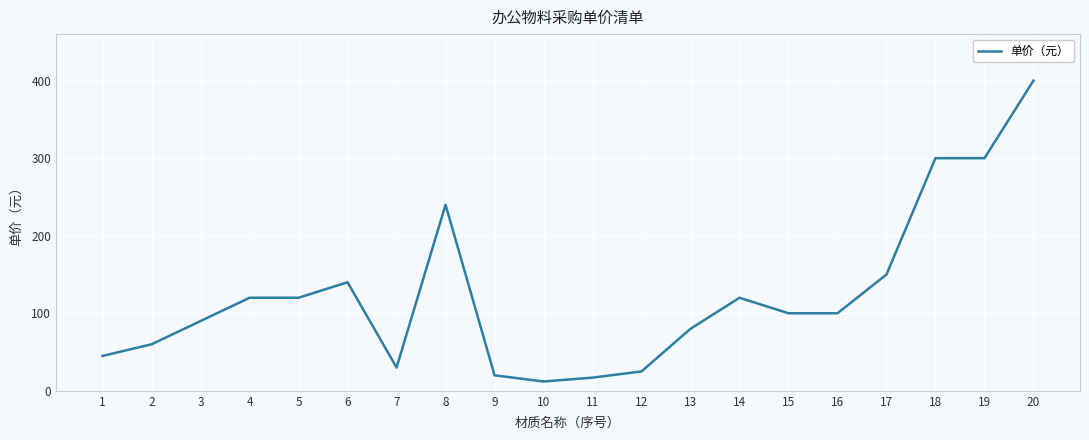

The value at 6 is 140. True or false?

True